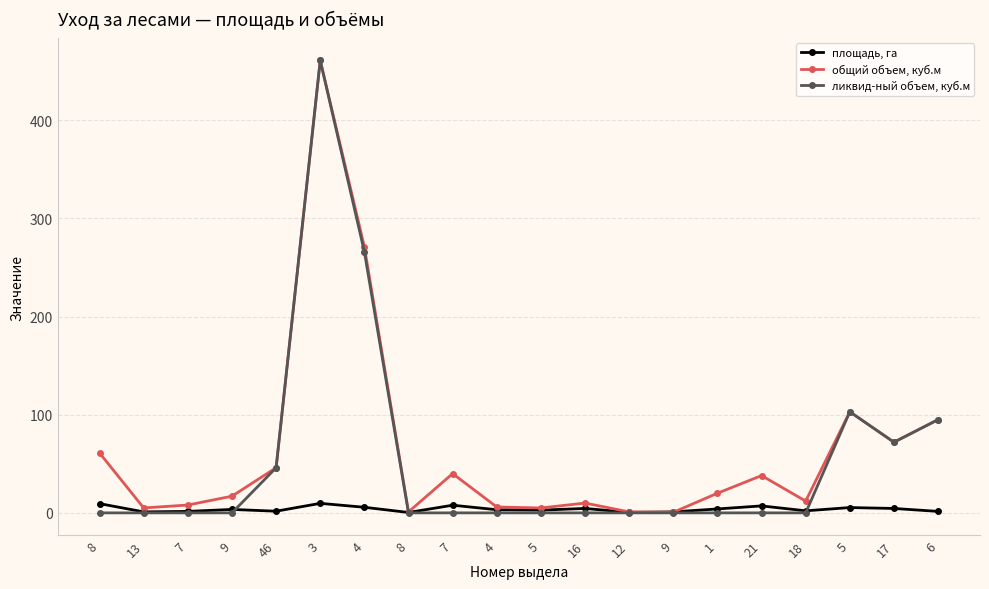

Reading left to right, extract all data points from this chart.

площадь, га: 9.4	1.0	1.5	3.5	1.7	9.7	5.7	0.4	7.8	3.2	2.8	4.5	0.5	1.0	4.0	7.1	2.1	5.4	4.5	1.5
общий объем, куб.м: 61.0	5.0	8.0	17.0	46.0	461.0	271.0	1.0	40.0	6.0	5.0	10.0	1.0	0.6	20.0	38.0	12.0	103.0	72.0	95.0
ликвид-ный объем, куб.м: 0.0	0.0	0.0	0.0	46.0	461.0	266.0	0.0	0.0	0.0	0.0	0.0	0.0	0.0	0.0	0.0	0.0	103.0	72.0	95.0